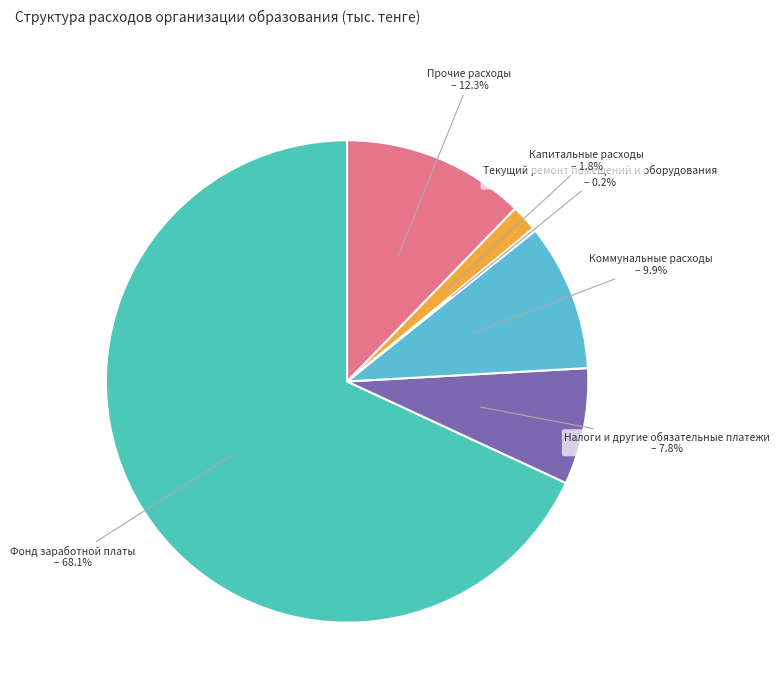

To the nearest percent, what is the average slice percentage?

17%